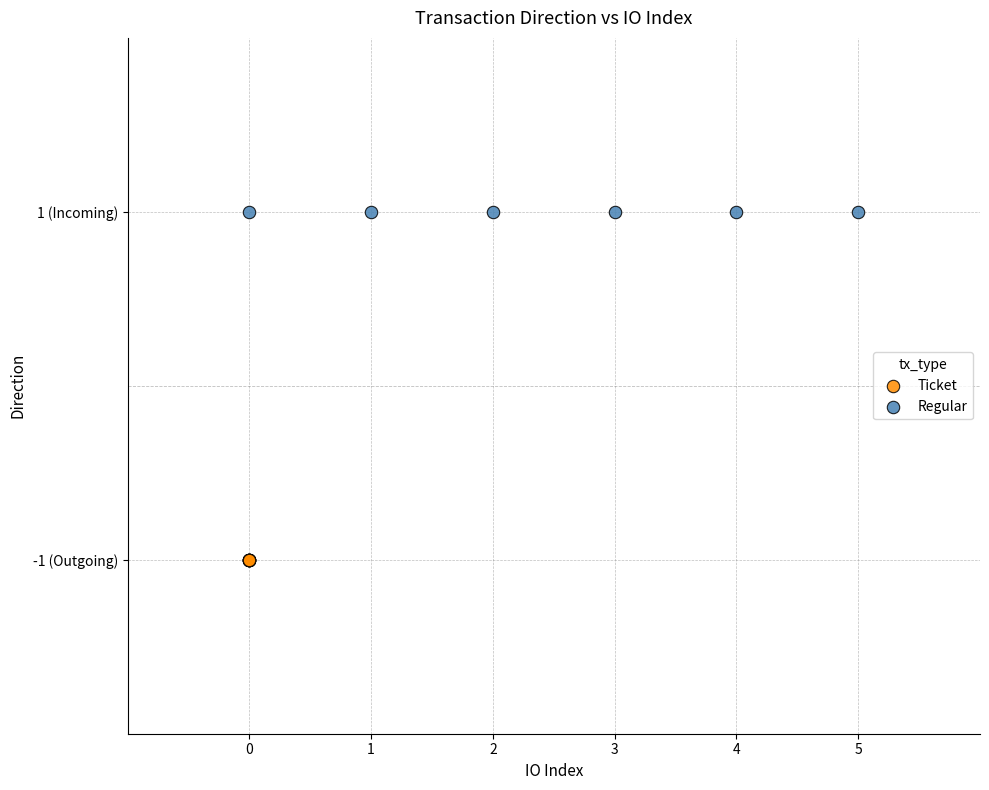

What are all the series names shown in the legend?

Ticket, Regular